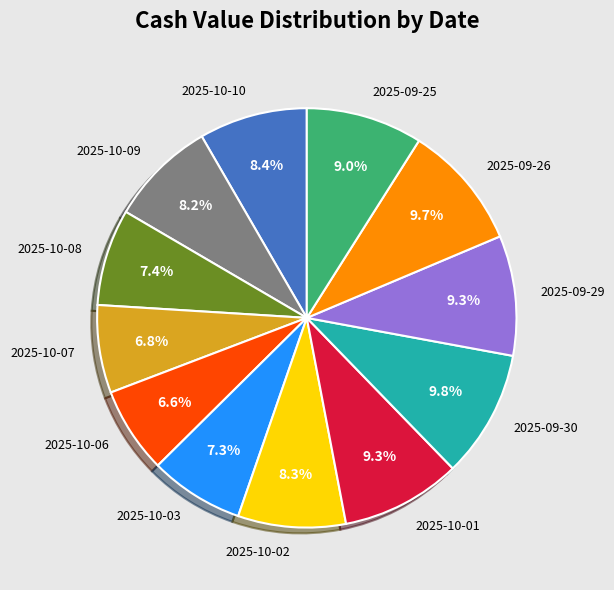

Count the number of slices in the pie.

12